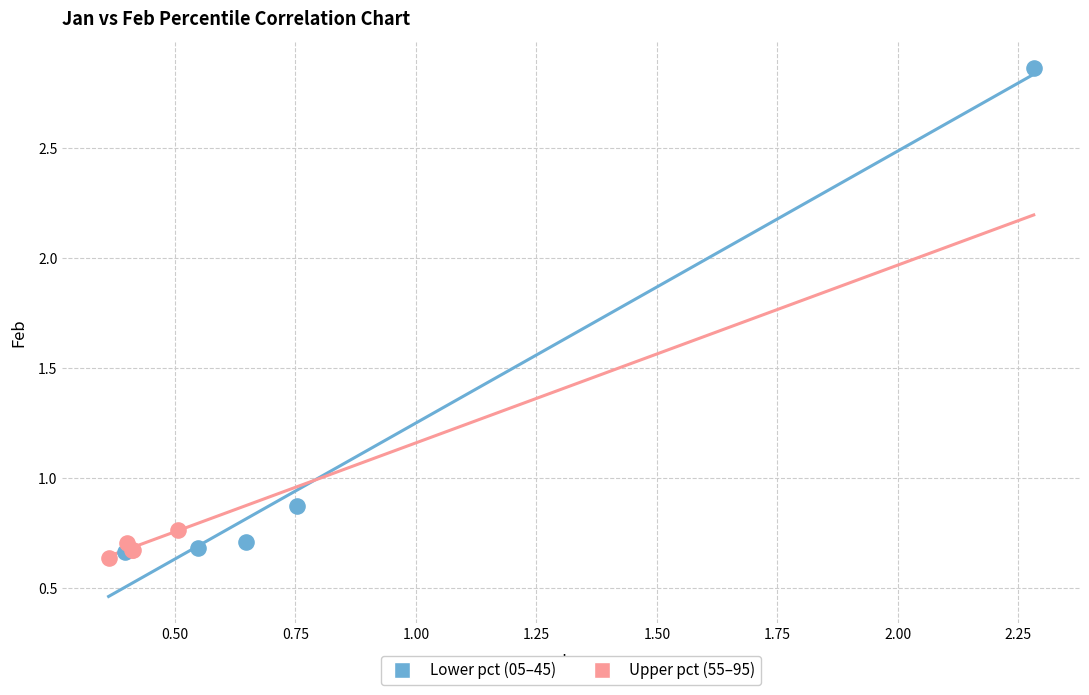

What are all the series names shown in the legend?

Lower pct (05–45), Upper pct (55–95)